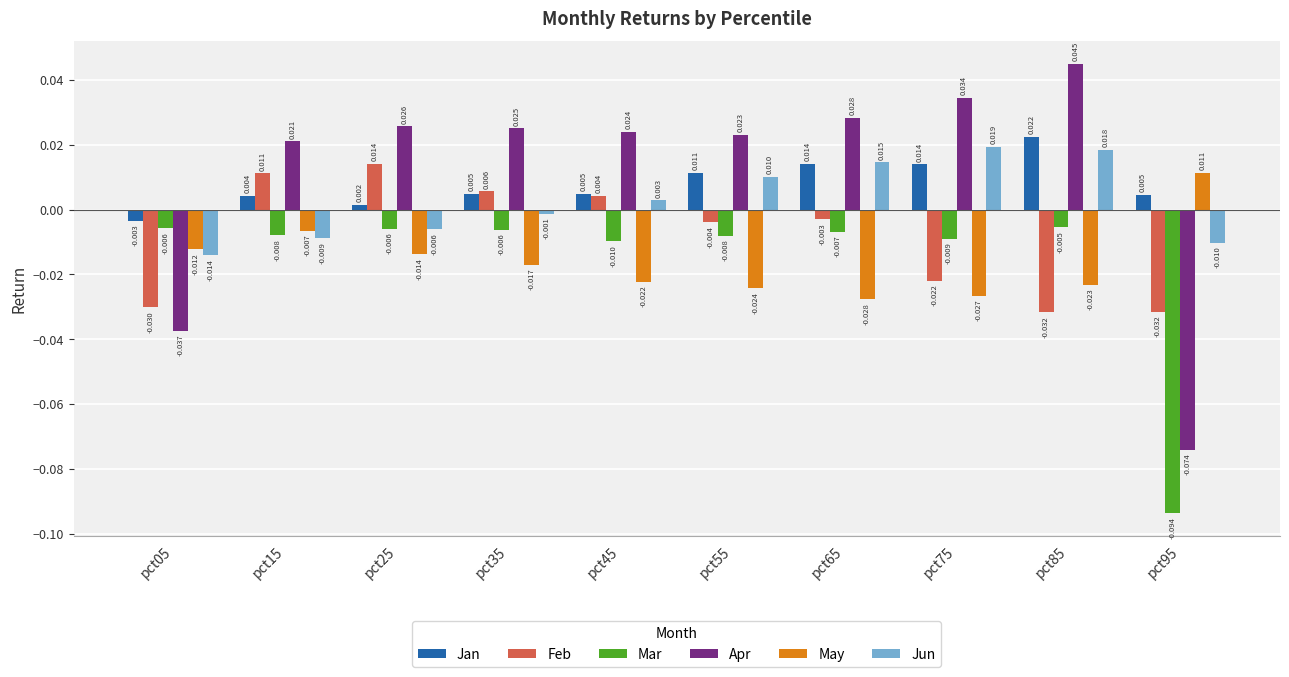

At which category is the sum across all series the highest?

pct85